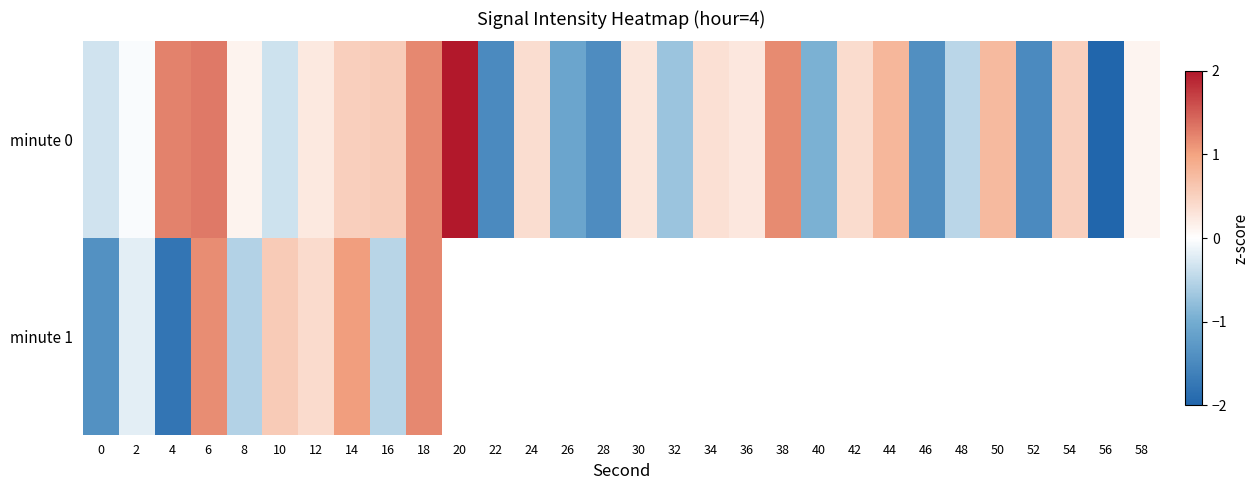

What is the spread (max minus min) of values at 10?

0.9